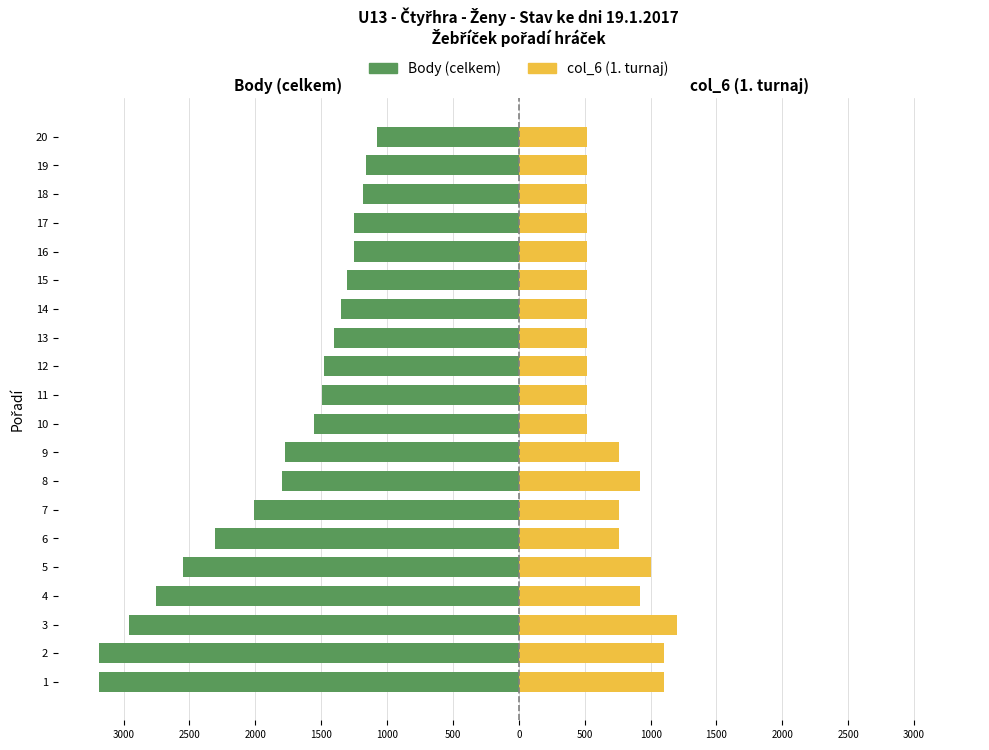

At how many categories does at least one series exceed -2942?

20